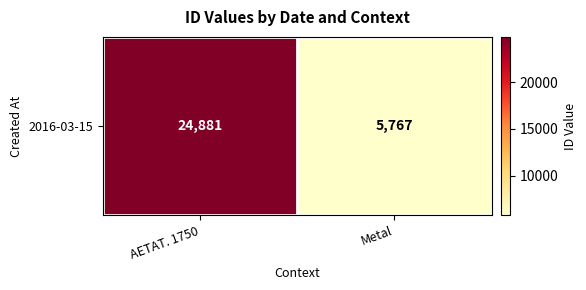

What is the sum of all values?

30648